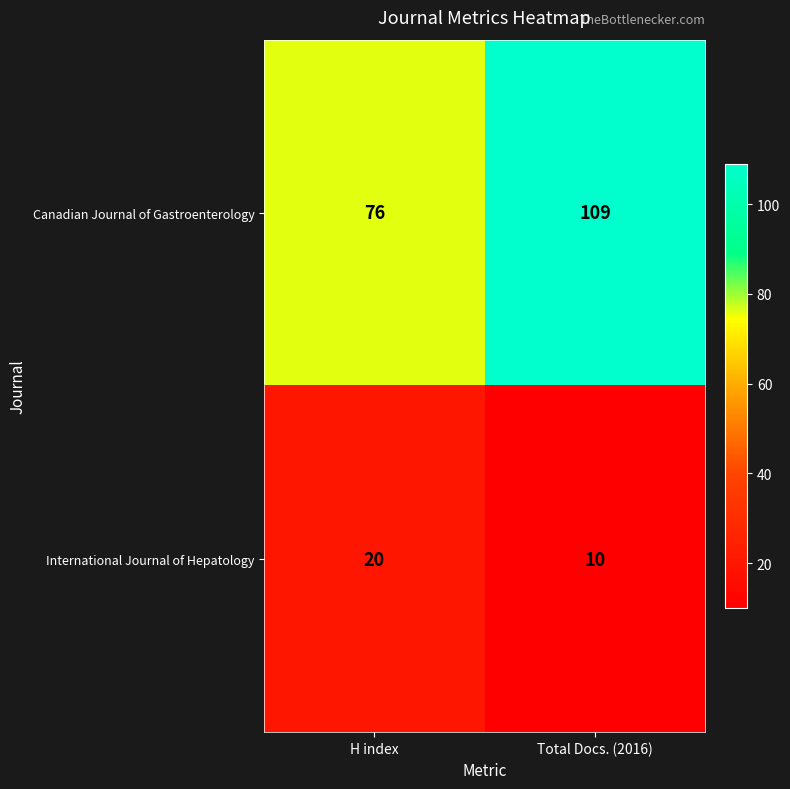

At how many categories does at least one series exceed 88?

1